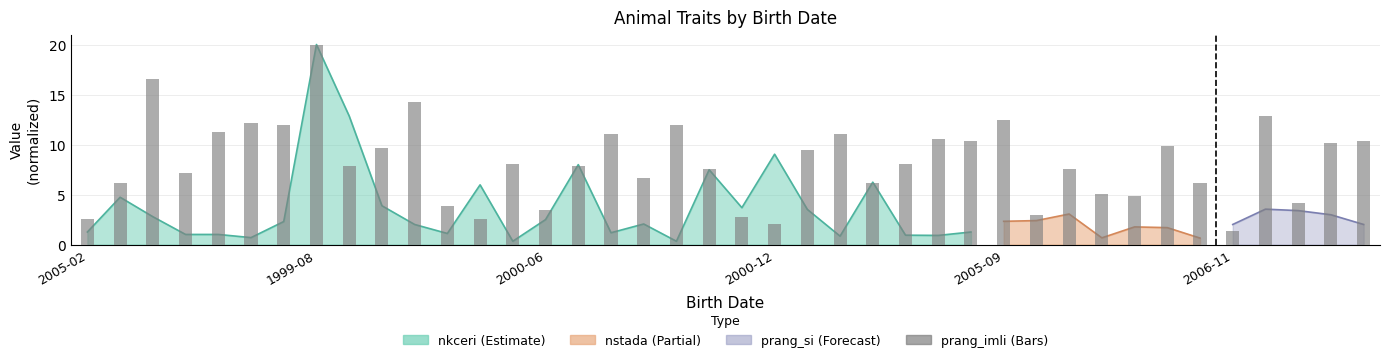

What is the sum of all values?

330.8